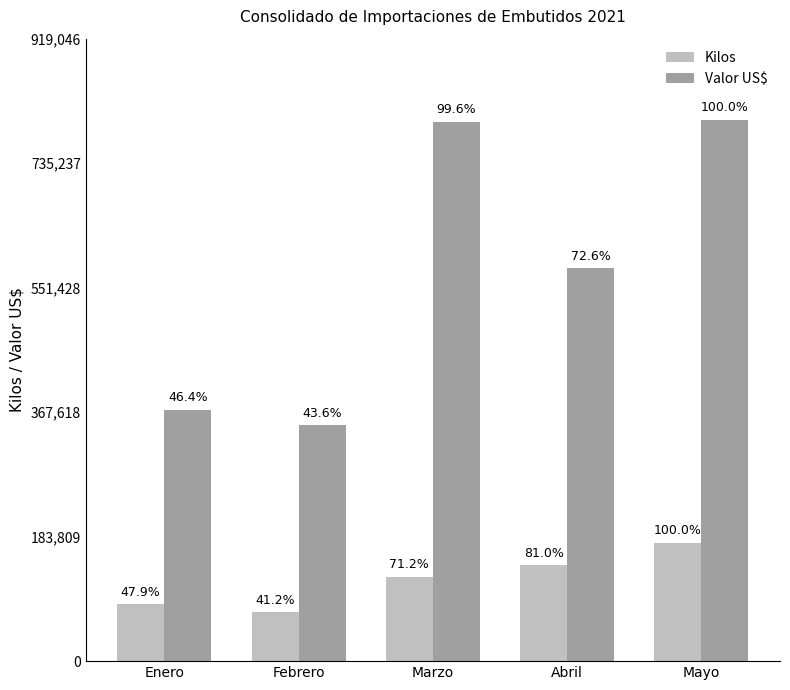

How many bars are there in each group?

2